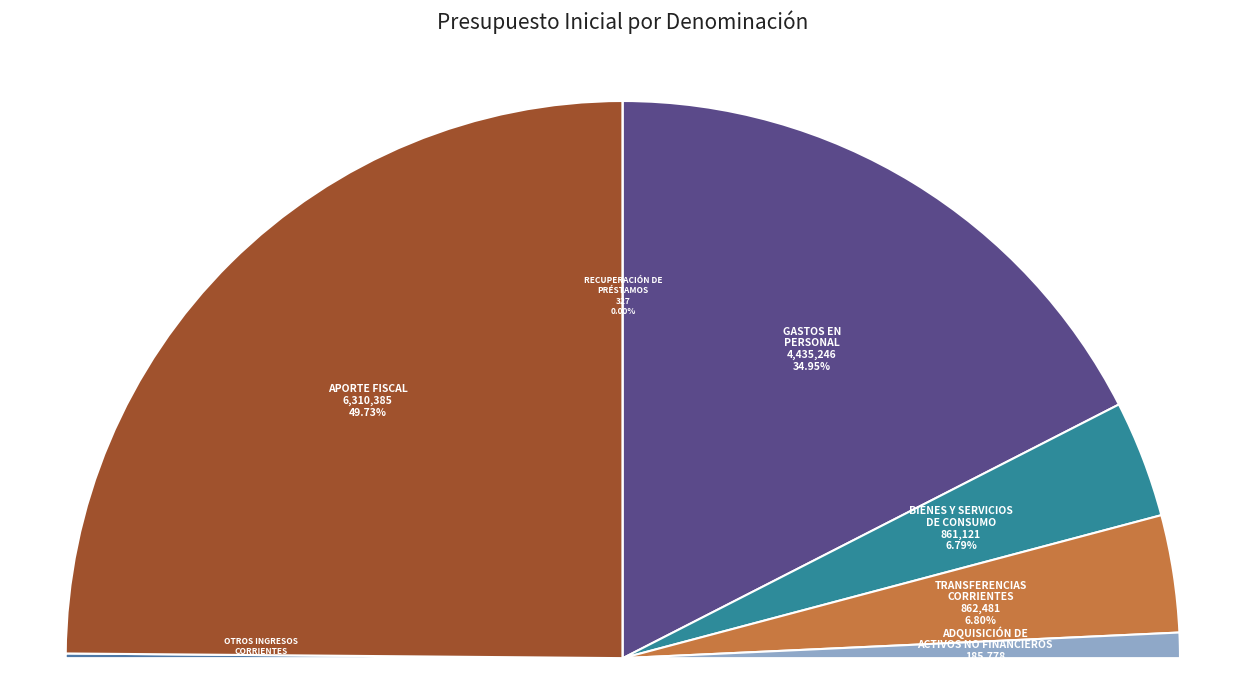

To the nearest percent, what is the combined percentage of OTROS INGRESOS CORRIENTES and APORTE FISCAL?

50%